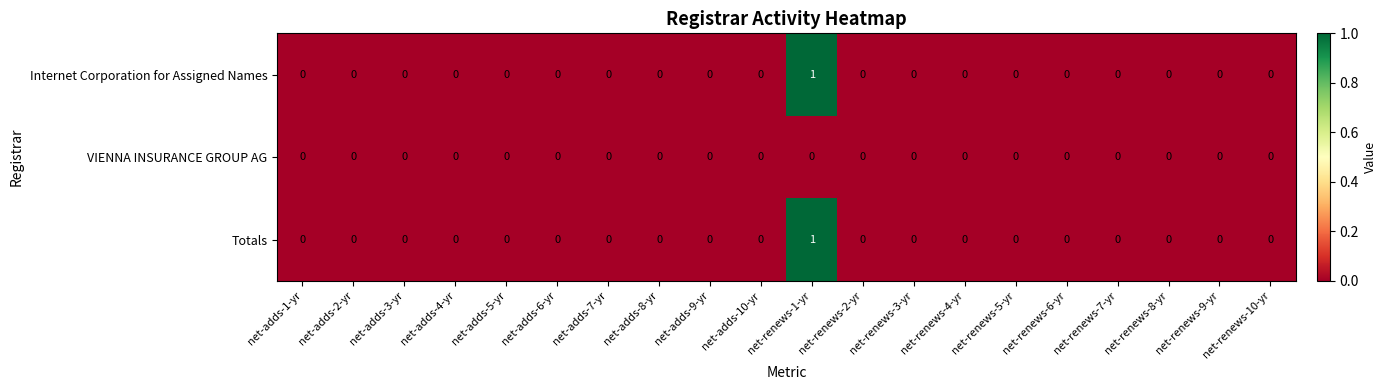

The Totals series shows 0 at net-renews-3-yr. True or false?

True